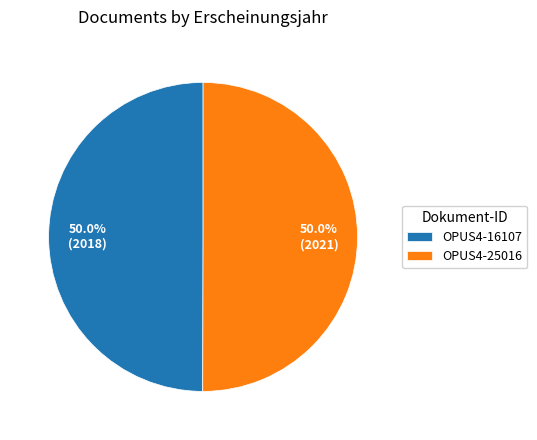

To the nearest percent, what portion does OPUS4-25016 represent?

50%